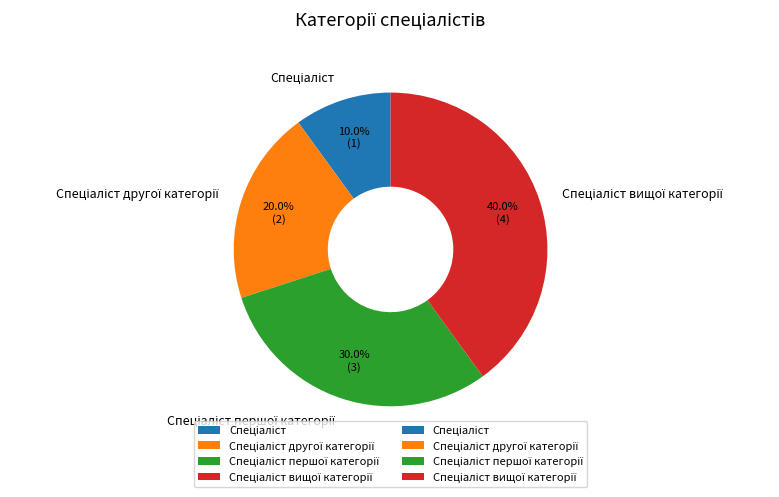

Do Спеціаліст вищої категорії and Спеціаліст другої категорії together represent more than half of the pie?

Yes